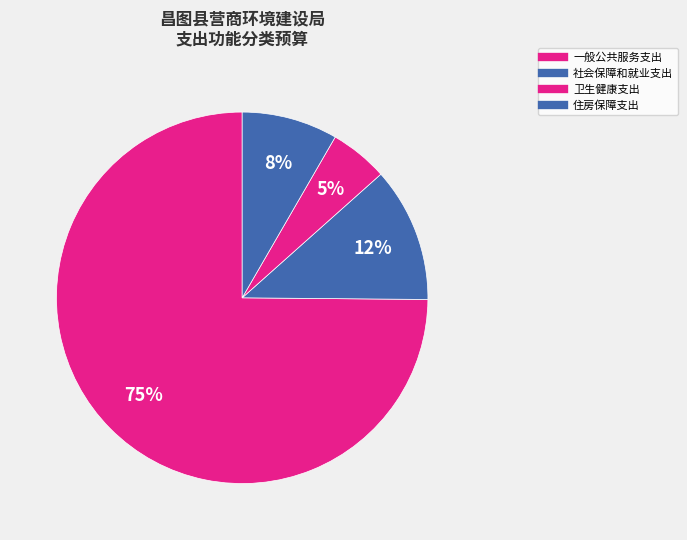

What percentage is the 社会保障和就业支出 slice, to the nearest percent?

12%